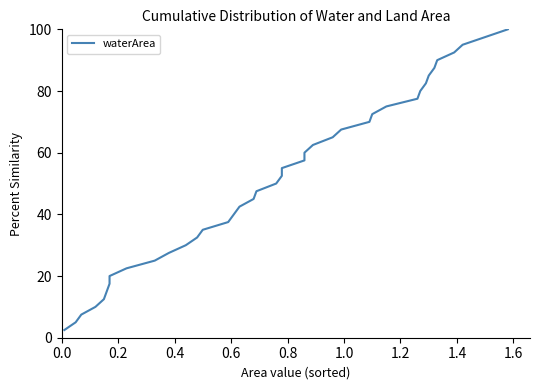

What is the difference between the maximum and second lowest values?

95.0